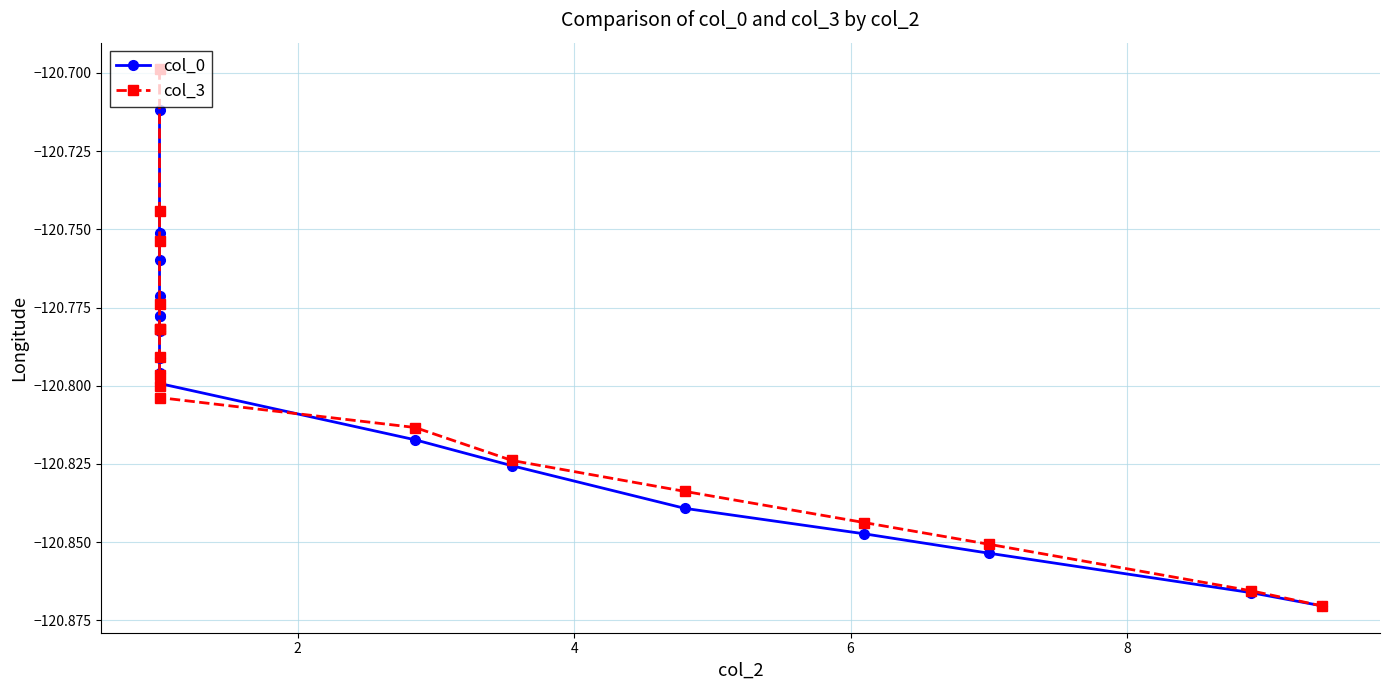

How many times do col_3 and col_0 cross each other?

3